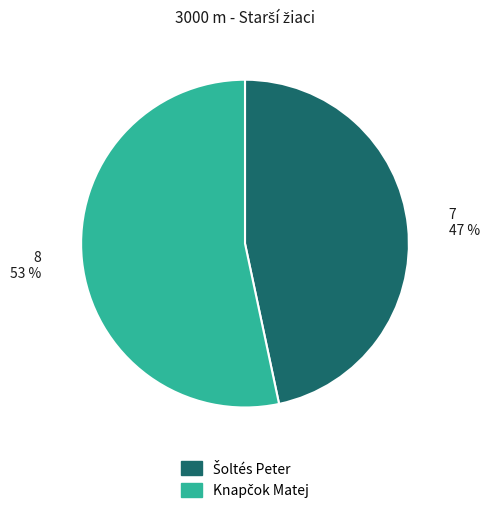

Does any single category account for the majority?

Yes